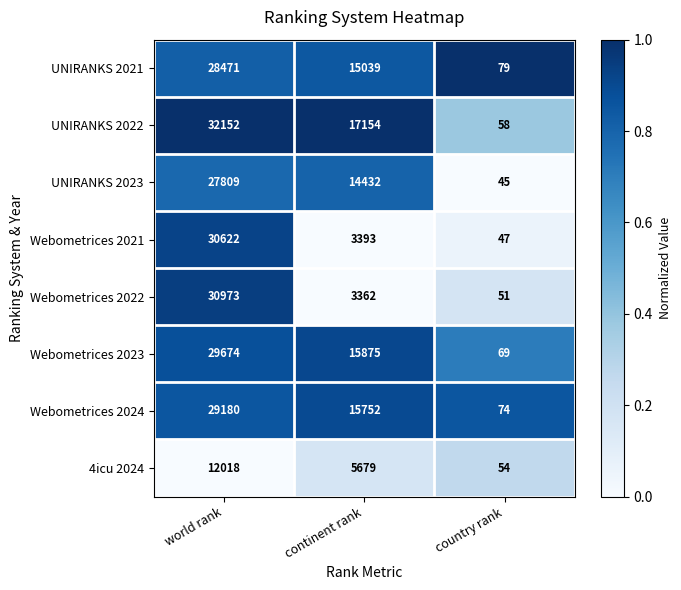

Where is UNIRANKS 2022 nearest to the value 16105?

continent rank